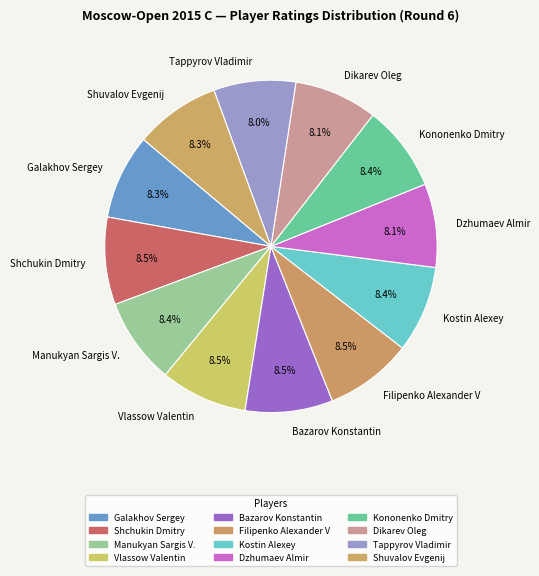

Approximately how many times larger is the value at Kostin Alexey compared to Filipenko Alexander V?

1.0